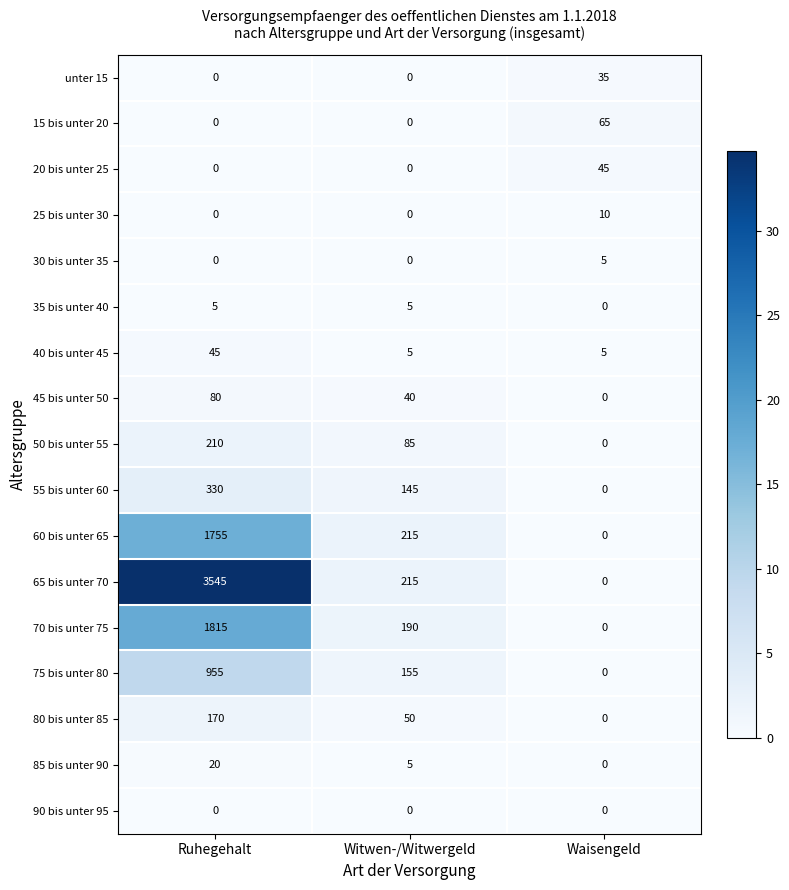

What is the sum of all unter 15 values?

35